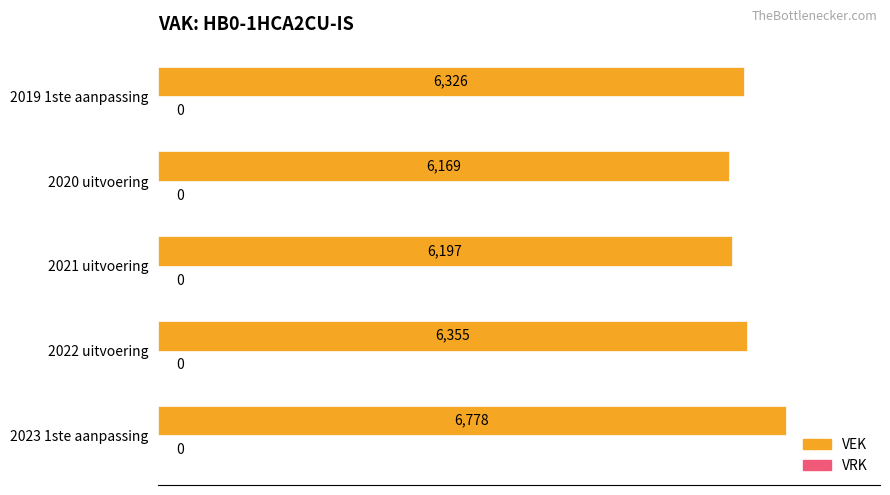

What is the maximum value shown in the chart?

6778